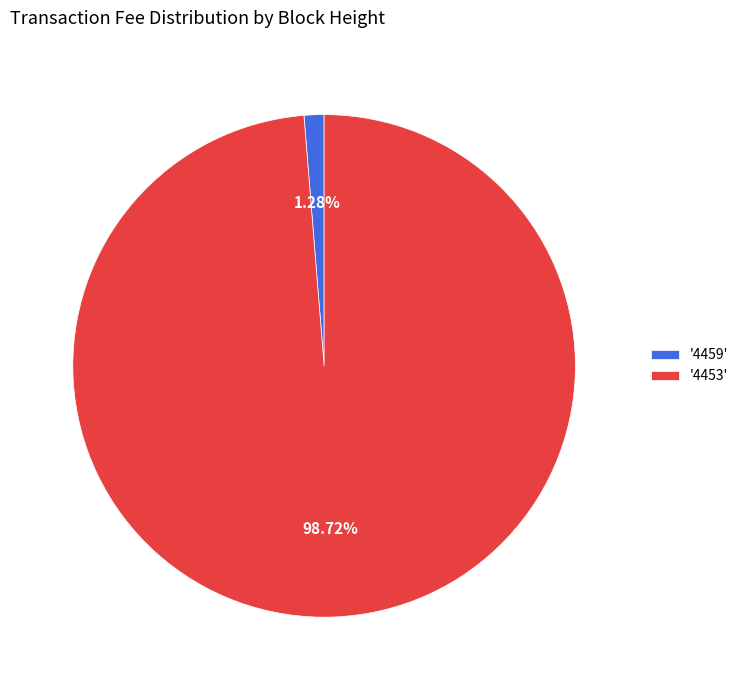

Combined, do '4459' and '4453' account for over 50%?

Yes